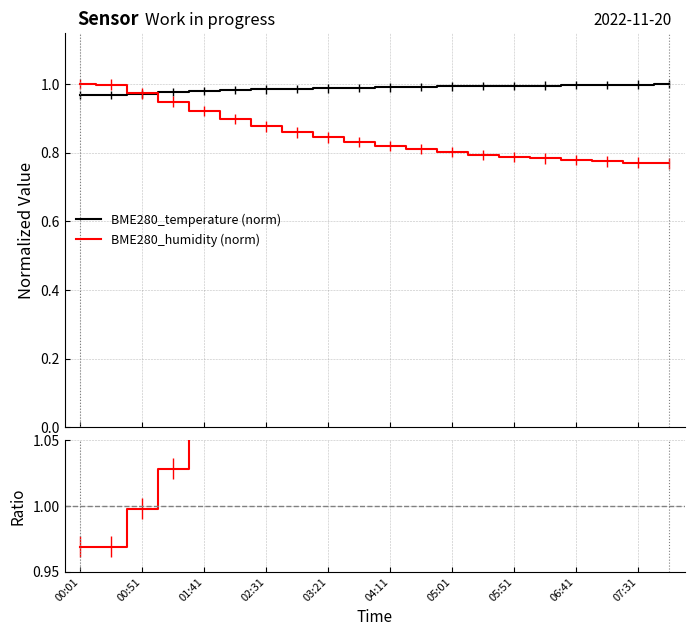

What is the lowest value of the BME280_temperature (norm) series?

1.0